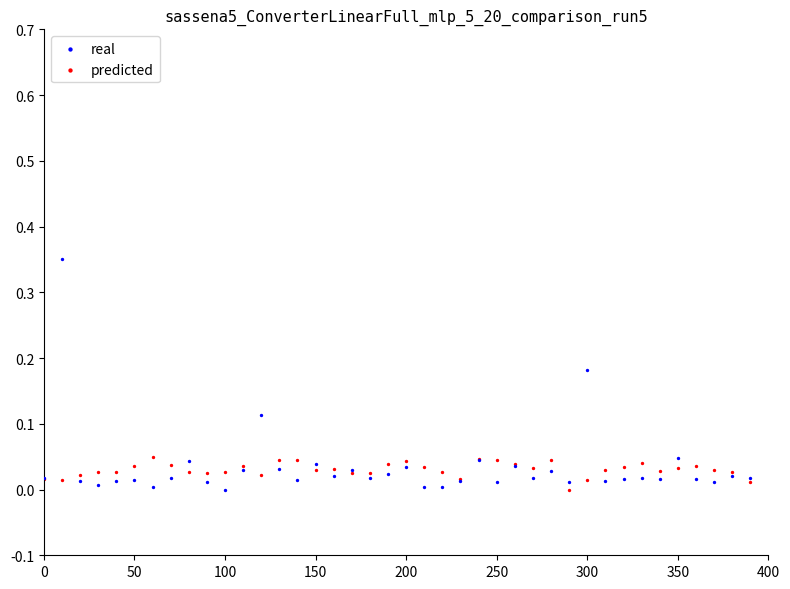

Which series has the largest Y range (max minus min)?

real